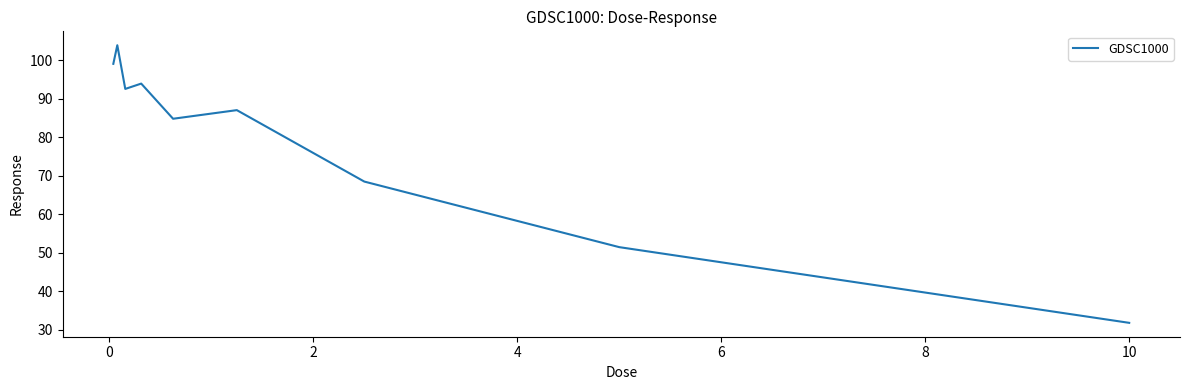

What is the average value?

79.2